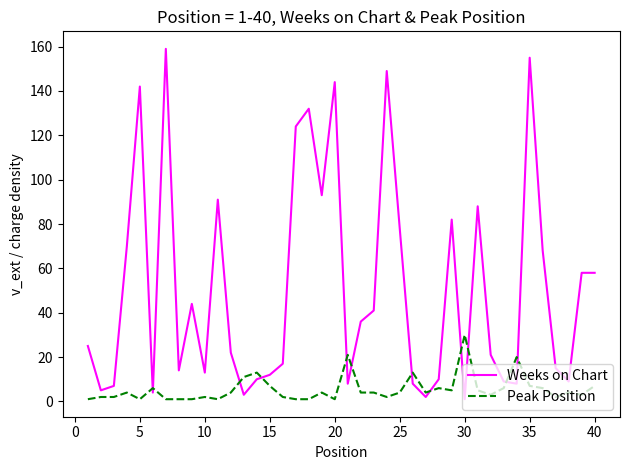

What is the smallest value displayed?

1